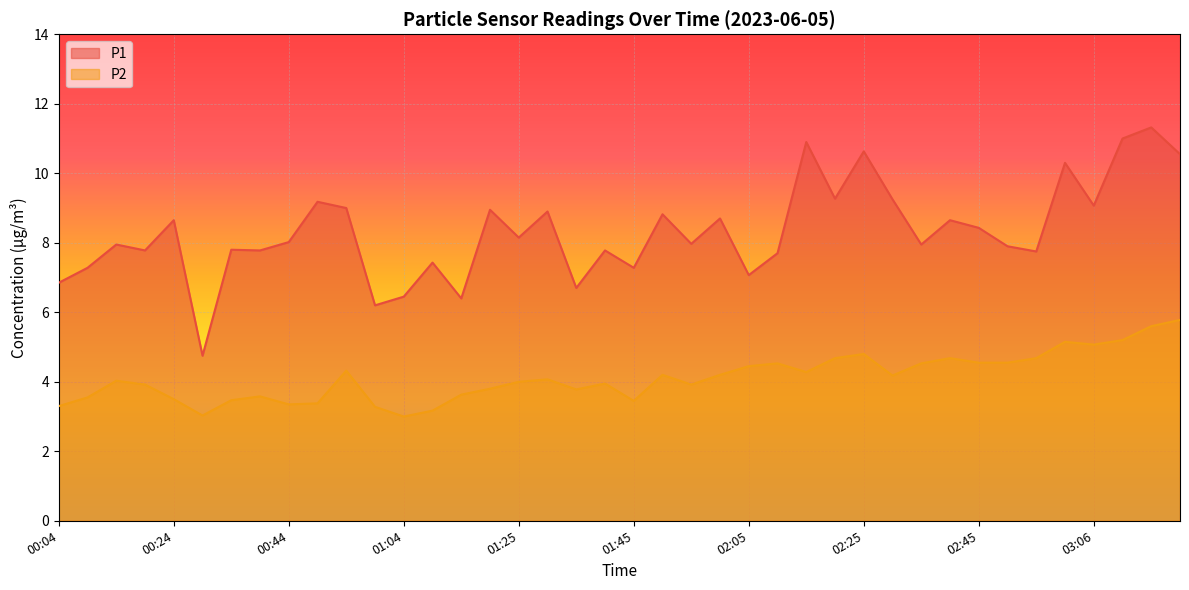

The value of P2 at 00:34 is 5.2. True or false?

False